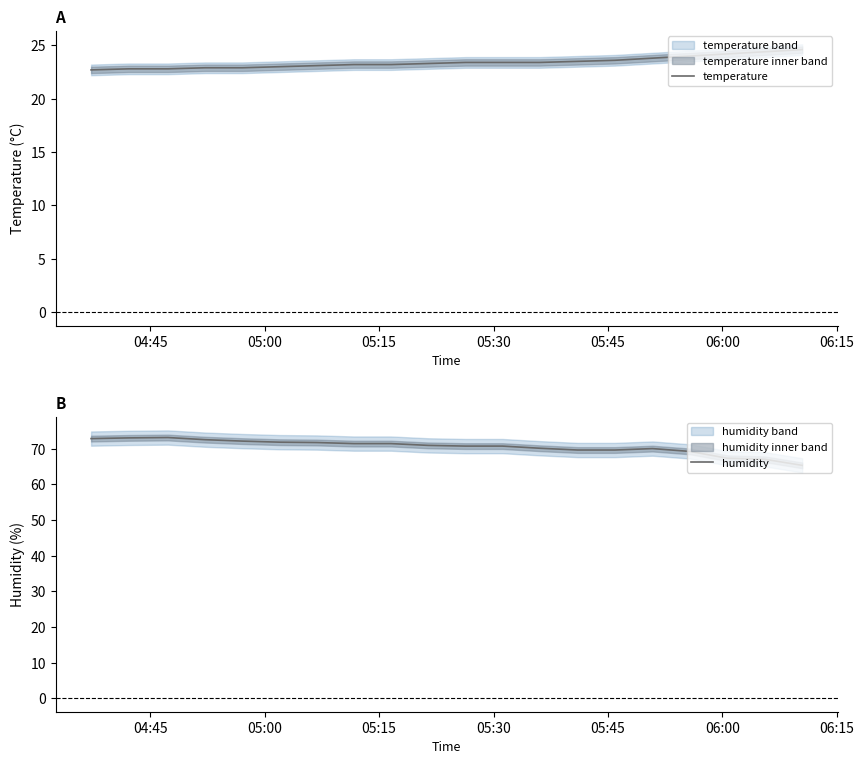

True or false: temperature and humidity cross at least once.

False